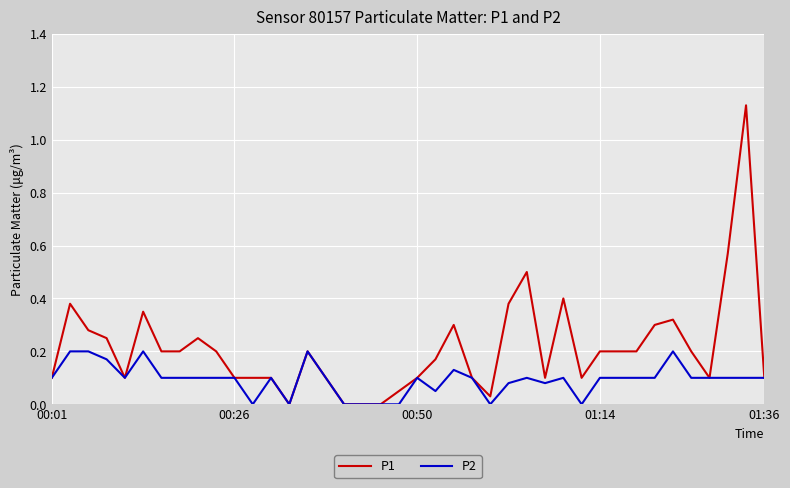

True or false: P1 has more than 0 interior local peaks.

True